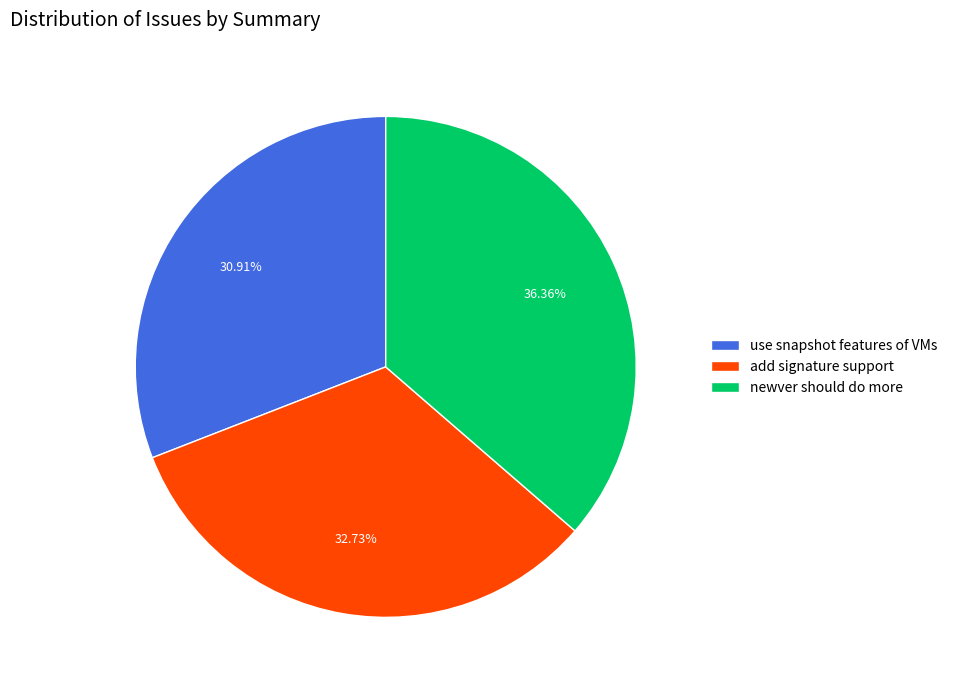

Which slice is the smallest?

use snapshot features of VMs